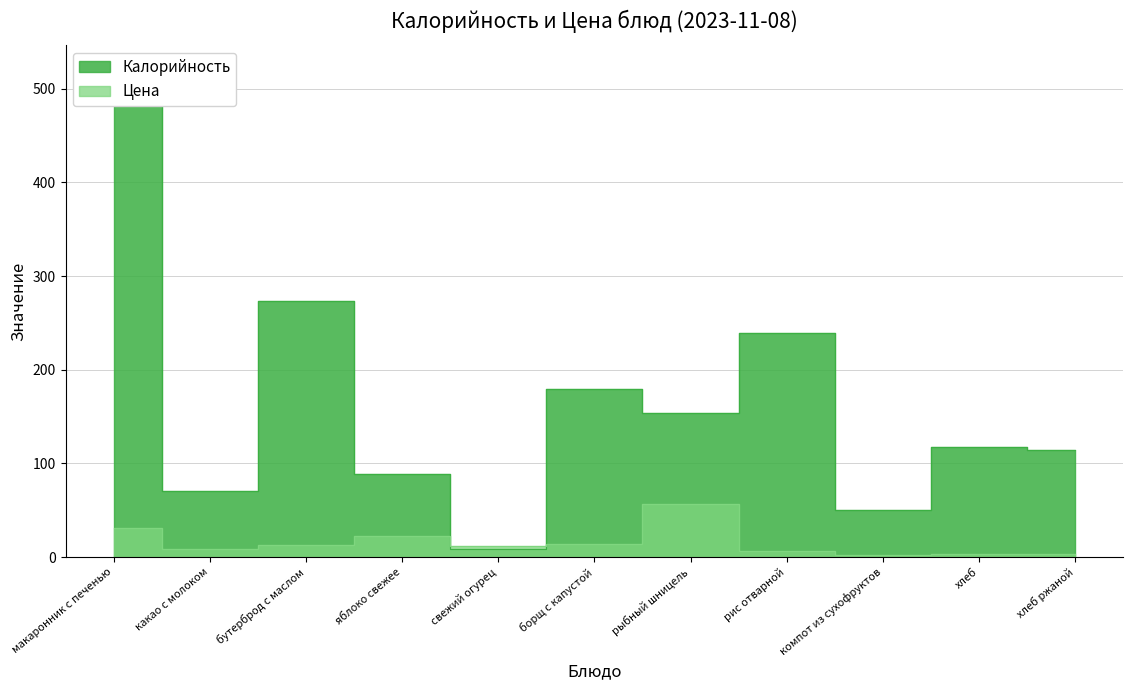

What is the label of the 2nd point from the right?

хлеб